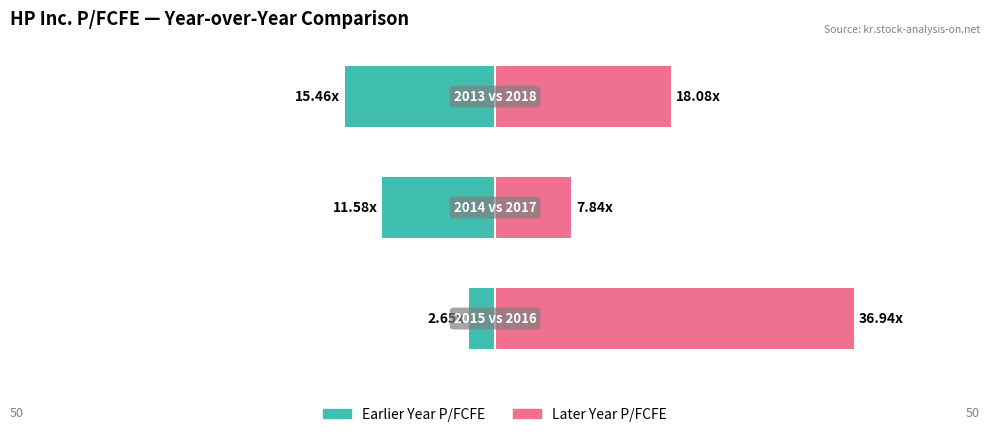

Which series has the largest range (max minus min)?

Later Year (e.g. 2016/17/18)